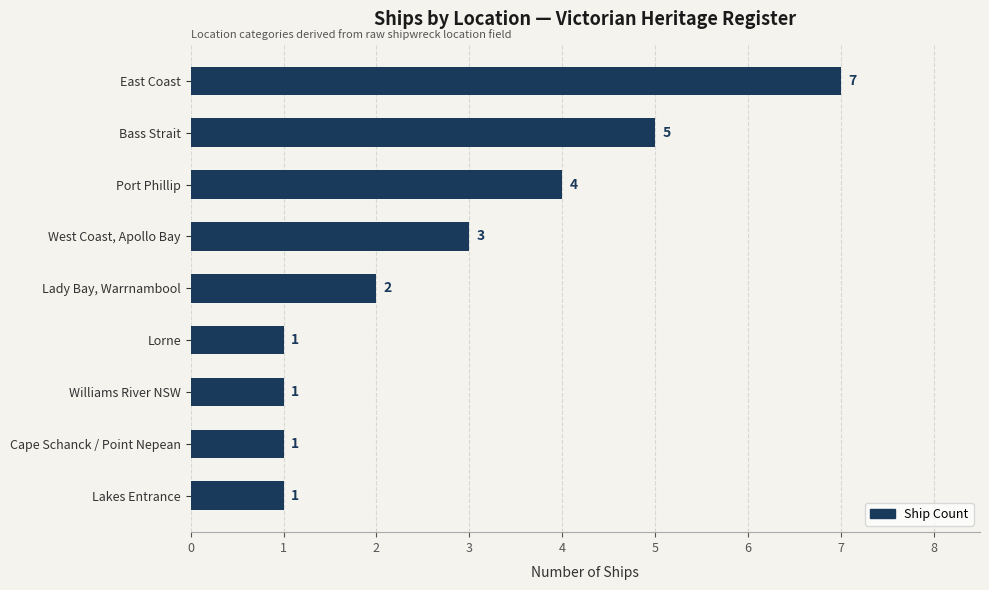

What is the change in value from Port Phillip to East Coast?

+3